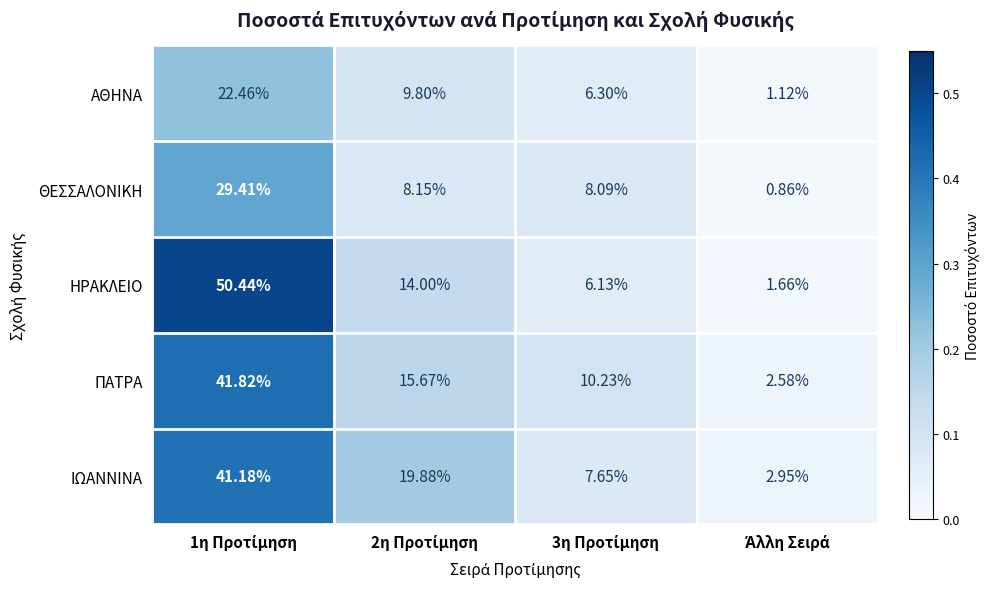

Which series has the widest spread of values?

ΗΡΑΚΛΕΙΟ